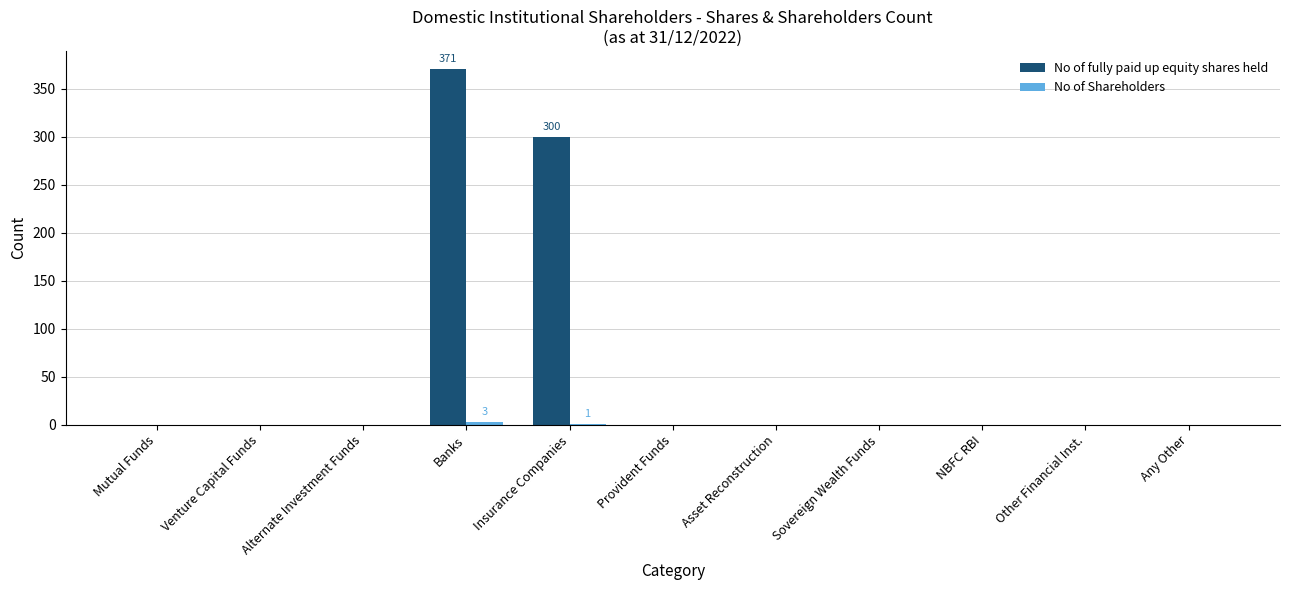

True or false: No of fully paid up equity shares held has a value of -236 at Any Other.

False